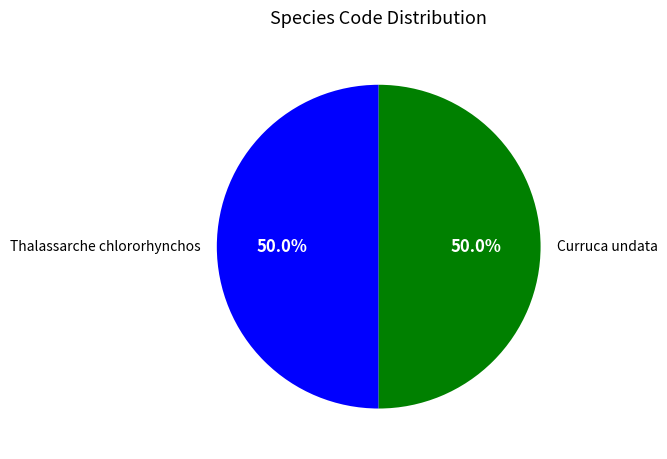

How much of the chart is everything except Thalassarche chlororhynchos?

50.0%